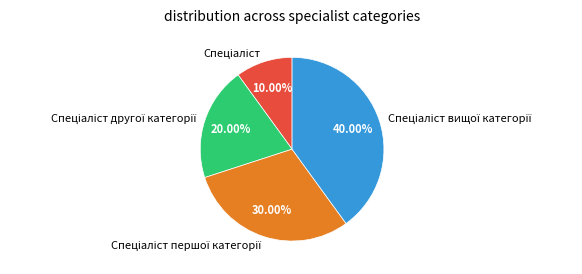

Is there a majority slice in this chart?

No